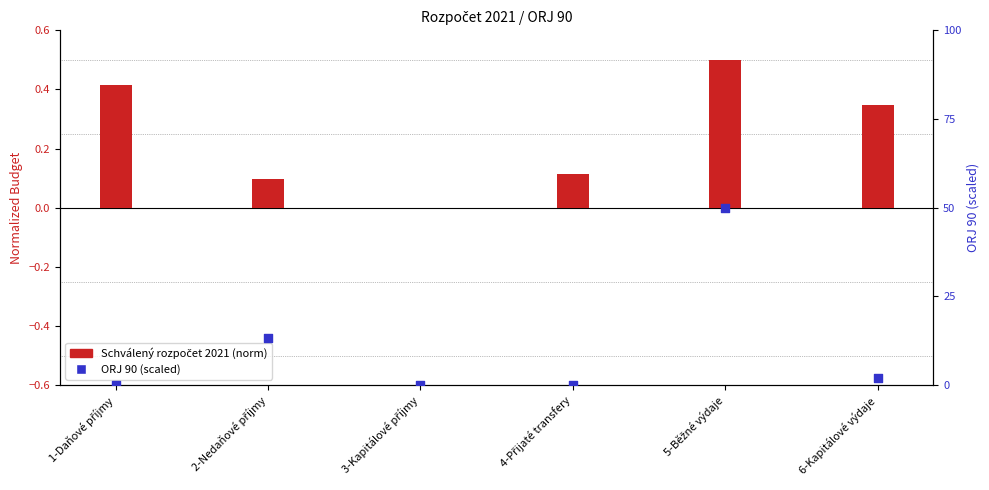

Which series contains the lowest Y value?

ORJ 90 (scaled)